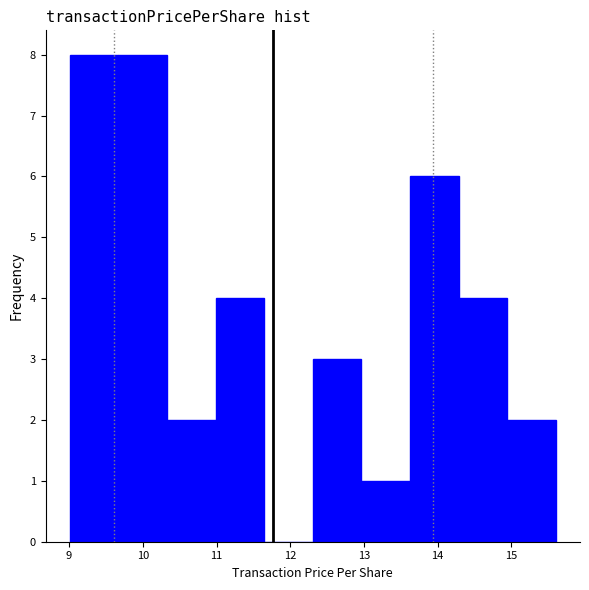

How tall is the bar that spans 14.3 to 14.9 on the x-axis? Neither the bar edges nor the heights are printed on the chart, so give them approximately, as read against the axes.

4